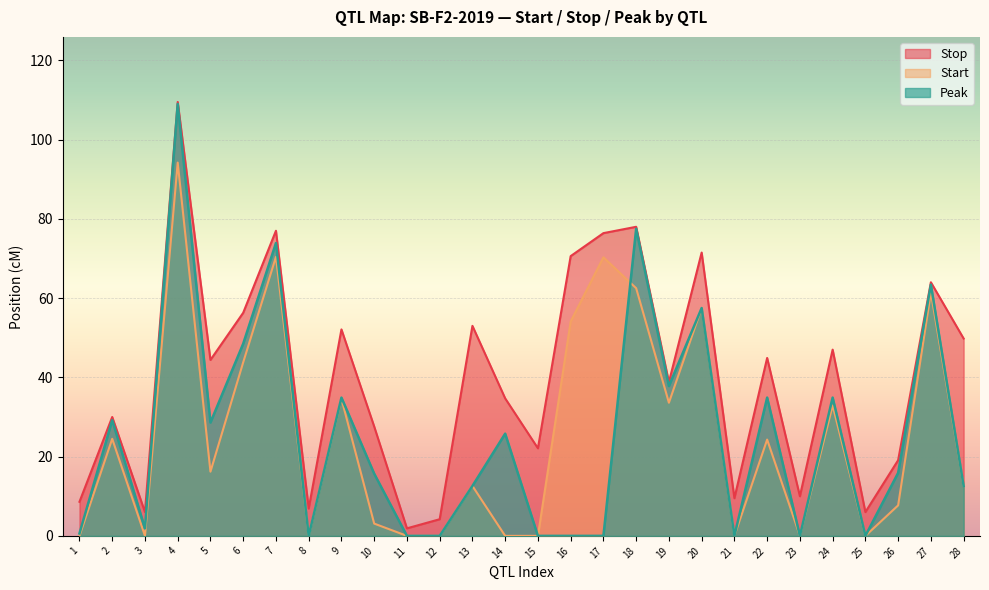

What is the difference between the maximum and minimum values in the Peak series?

109.0